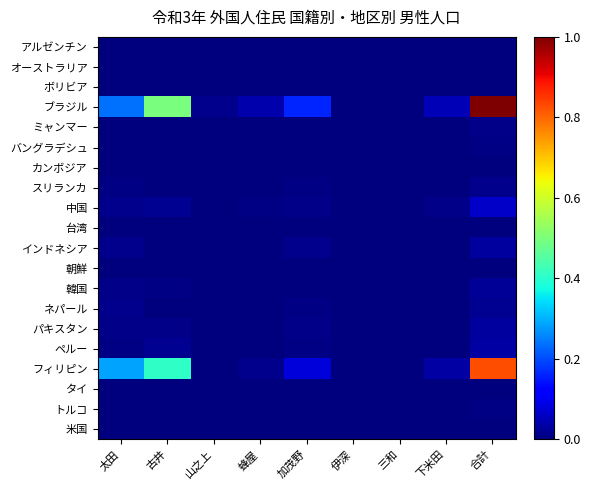

Reading left to right, list all the values displayed in this chart.

アルゼンチン: 太田=0.0	古井=0.0	山之上=0.0	蜂屋=0.0	加茂野=0.0	伊深=0.0	三和=0.0	下米田=0.0	合計=0.0
オーストラリア: 太田=0.0	古井=0.0	山之上=0.0	蜂屋=0.0	加茂野=0.0	伊深=0.0	三和=0.0	下米田=0.0	合計=0.0
ボリビア: 太田=0.0	古井=0.0	山之上=0.0	蜂屋=0.0	加茂野=0.0	伊深=0.0	三和=0.0	下米田=0.0	合計=0.0
ブラジル: 太田=0.2	古井=0.5	山之上=0.0	蜂屋=0.0	加茂野=0.2	伊深=0.0	三和=0.0	下米田=0.1	合計=1.0
ミャンマー: 太田=0.0	古井=0.0	山之上=0.0	蜂屋=0.0	加茂野=0.0	伊深=0.0	三和=0.0	下米田=0.0	合計=0.0
バングラデシュ: 太田=0.0	古井=0.0	山之上=0.0	蜂屋=0.0	加茂野=0.0	伊深=0.0	三和=0.0	下米田=0.0	合計=0.0
カンボジア: 太田=0.0	古井=0.0	山之上=0.0	蜂屋=0.0	加茂野=0.0	伊深=0.0	三和=0.0	下米田=0.0	合計=0.0
スリランカ: 太田=0.0	古井=0.0	山之上=0.0	蜂屋=0.0	加茂野=0.0	伊深=0.0	三和=0.0	下米田=0.0	合計=0.0
中国: 太田=0.0	古井=0.0	山之上=0.0	蜂屋=0.0	加茂野=0.0	伊深=0.0	三和=0.0	下米田=0.0	合計=0.1
台湾: 太田=0.0	古井=0.0	山之上=0.0	蜂屋=0.0	加茂野=0.0	伊深=0.0	三和=0.0	下米田=0.0	合計=0.0
インドネシア: 太田=0.0	古井=0.0	山之上=0.0	蜂屋=0.0	加茂野=0.0	伊深=0.0	三和=0.0	下米田=0.0	合計=0.0
朝鮮: 太田=0.0	古井=0.0	山之上=0.0	蜂屋=0.0	加茂野=0.0	伊深=0.0	三和=0.0	下米田=0.0	合計=0.0
韓国: 太田=0.0	古井=0.0	山之上=0.0	蜂屋=0.0	加茂野=0.0	伊深=0.0	三和=0.0	下米田=0.0	合計=0.0
ネパール: 太田=0.0	古井=0.0	山之上=0.0	蜂屋=0.0	加茂野=0.0	伊深=0.0	三和=0.0	下米田=0.0	合計=0.0
パキスタン: 太田=0.0	古井=0.0	山之上=0.0	蜂屋=0.0	加茂野=0.0	伊深=0.0	三和=0.0	下米田=0.0	合計=0.0
ペルー: 太田=0.0	古井=0.0	山之上=0.0	蜂屋=0.0	加茂野=0.0	伊深=0.0	三和=0.0	下米田=0.0	合計=0.0
フィリピン: 太田=0.3	古井=0.4	山之上=0.0	蜂屋=0.0	加茂野=0.1	伊深=0.0	三和=0.0	下米田=0.0	合計=0.8
タイ: 太田=0.0	古井=0.0	山之上=0.0	蜂屋=0.0	加茂野=0.0	伊深=0.0	三和=0.0	下米田=0.0	合計=0.0
トルコ: 太田=0.0	古井=0.0	山之上=0.0	蜂屋=0.0	加茂野=0.0	伊深=0.0	三和=0.0	下米田=0.0	合計=0.0
米国: 太田=0.0	古井=0.0	山之上=0.0	蜂屋=0.0	加茂野=0.0	伊深=0.0	三和=0.0	下米田=0.0	合計=0.0